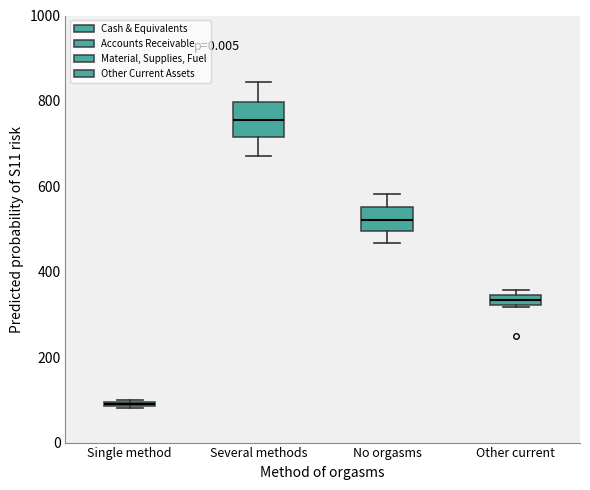

Where is the lower edge of the box for Other current on the y-axis? The values are not printed on the chart, so give them approximately, as read against the axis.

320